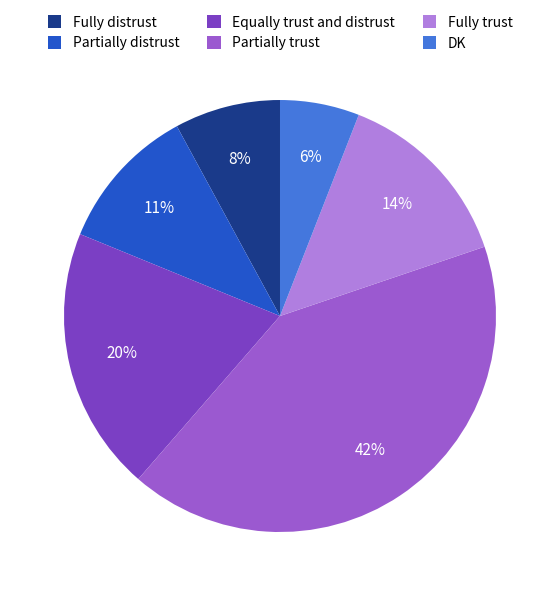

How many slices are in this pie chart?

6